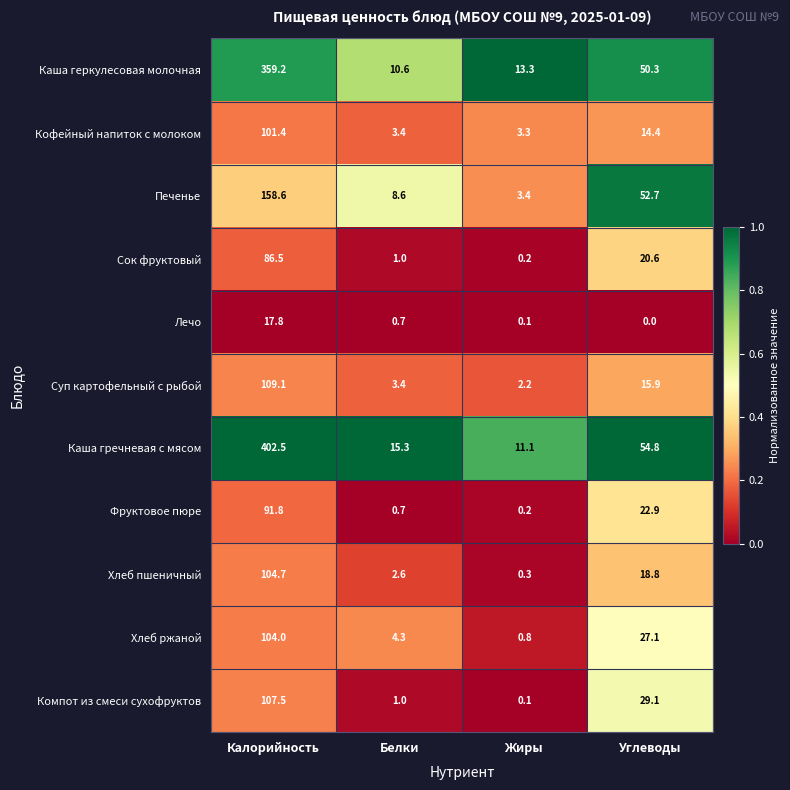

The Хлеб ржаной series shows 157.4 at Калорийность. True or false?

False